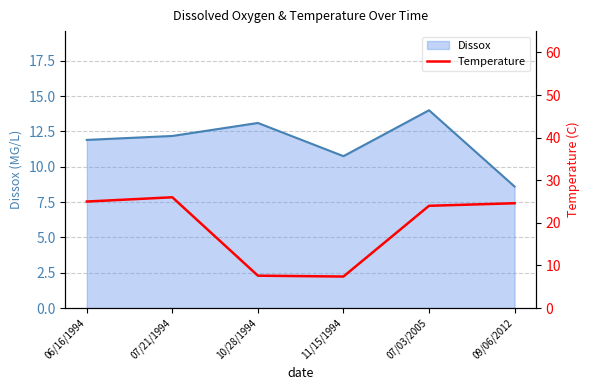

Does the chart display data point markers on the line(s)?

No